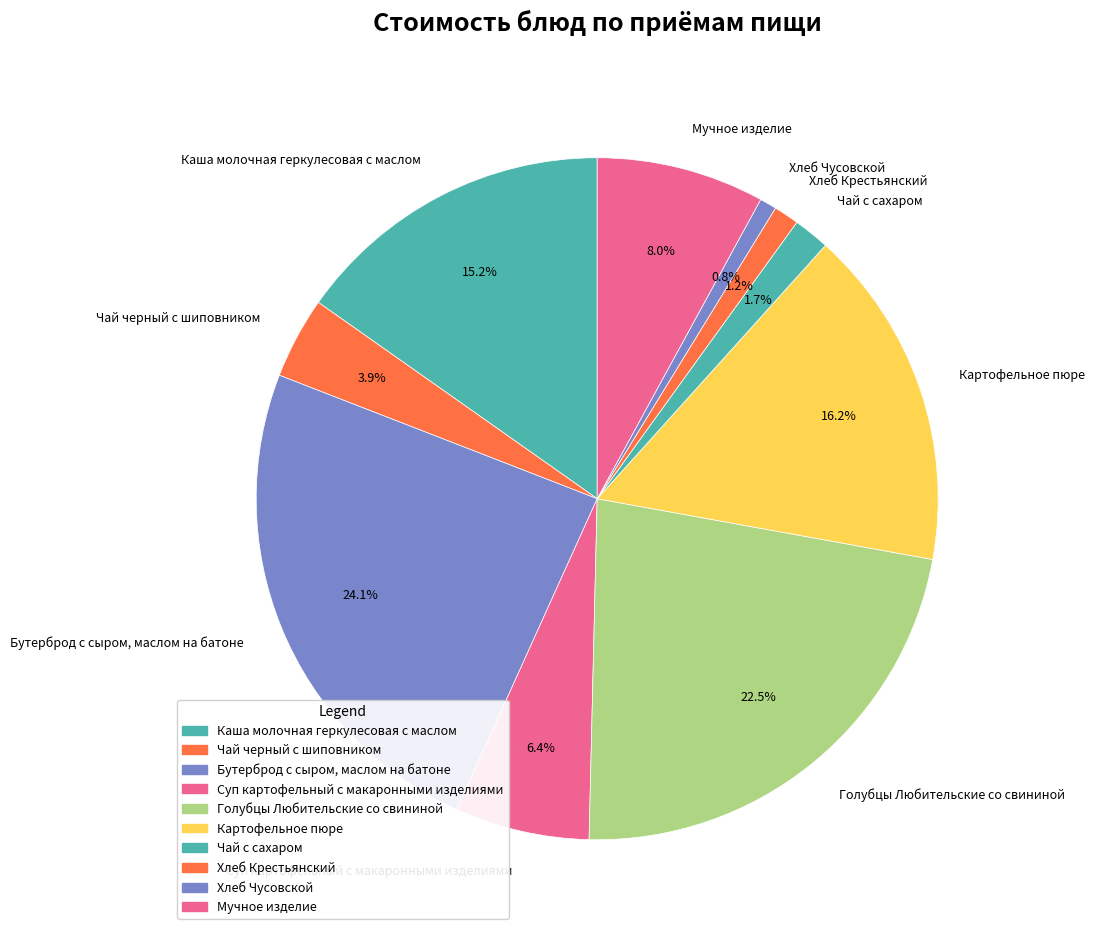

Which category has the biggest portion of the pie?

Бутерброд с сыром, маслом на батоне